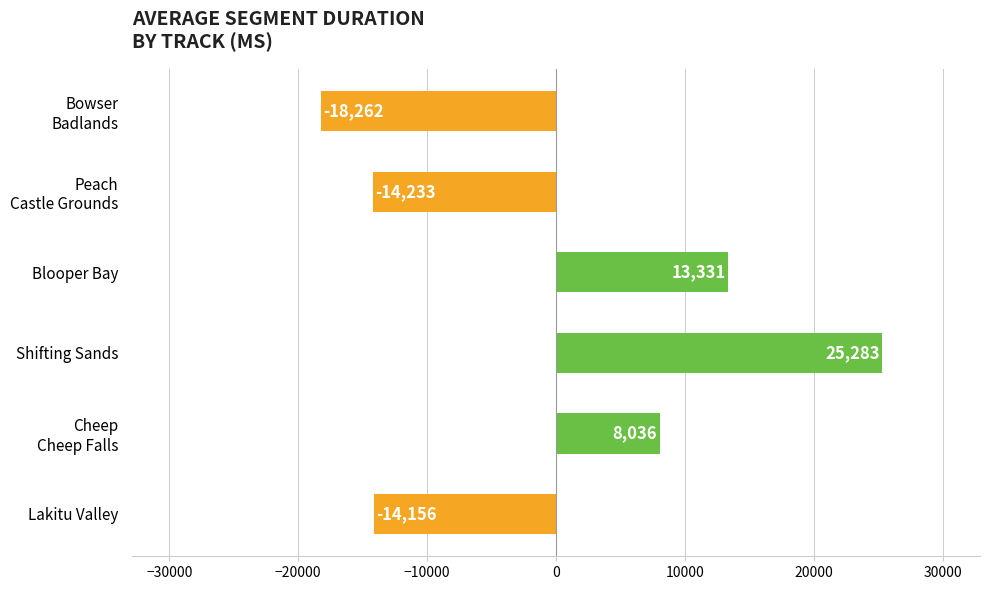

How many values are below 8036?

3